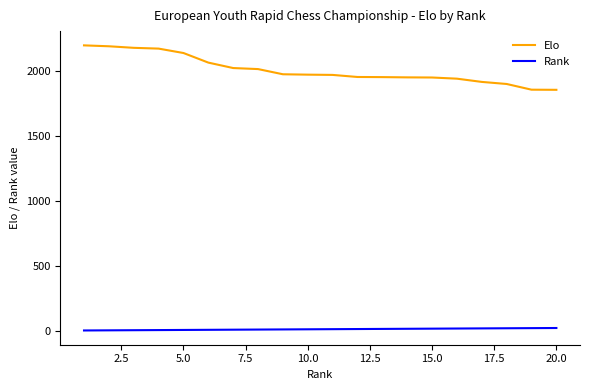

True or false: Elo and Rank cross at least once.

False